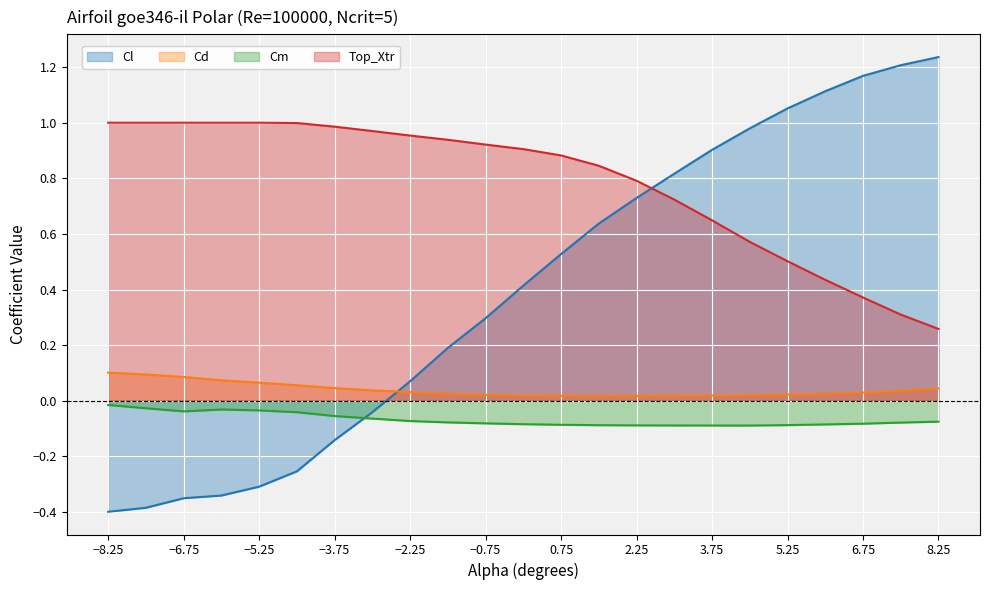

What is the difference between the maximum and minimum values in the Top_Xtr series?

0.7